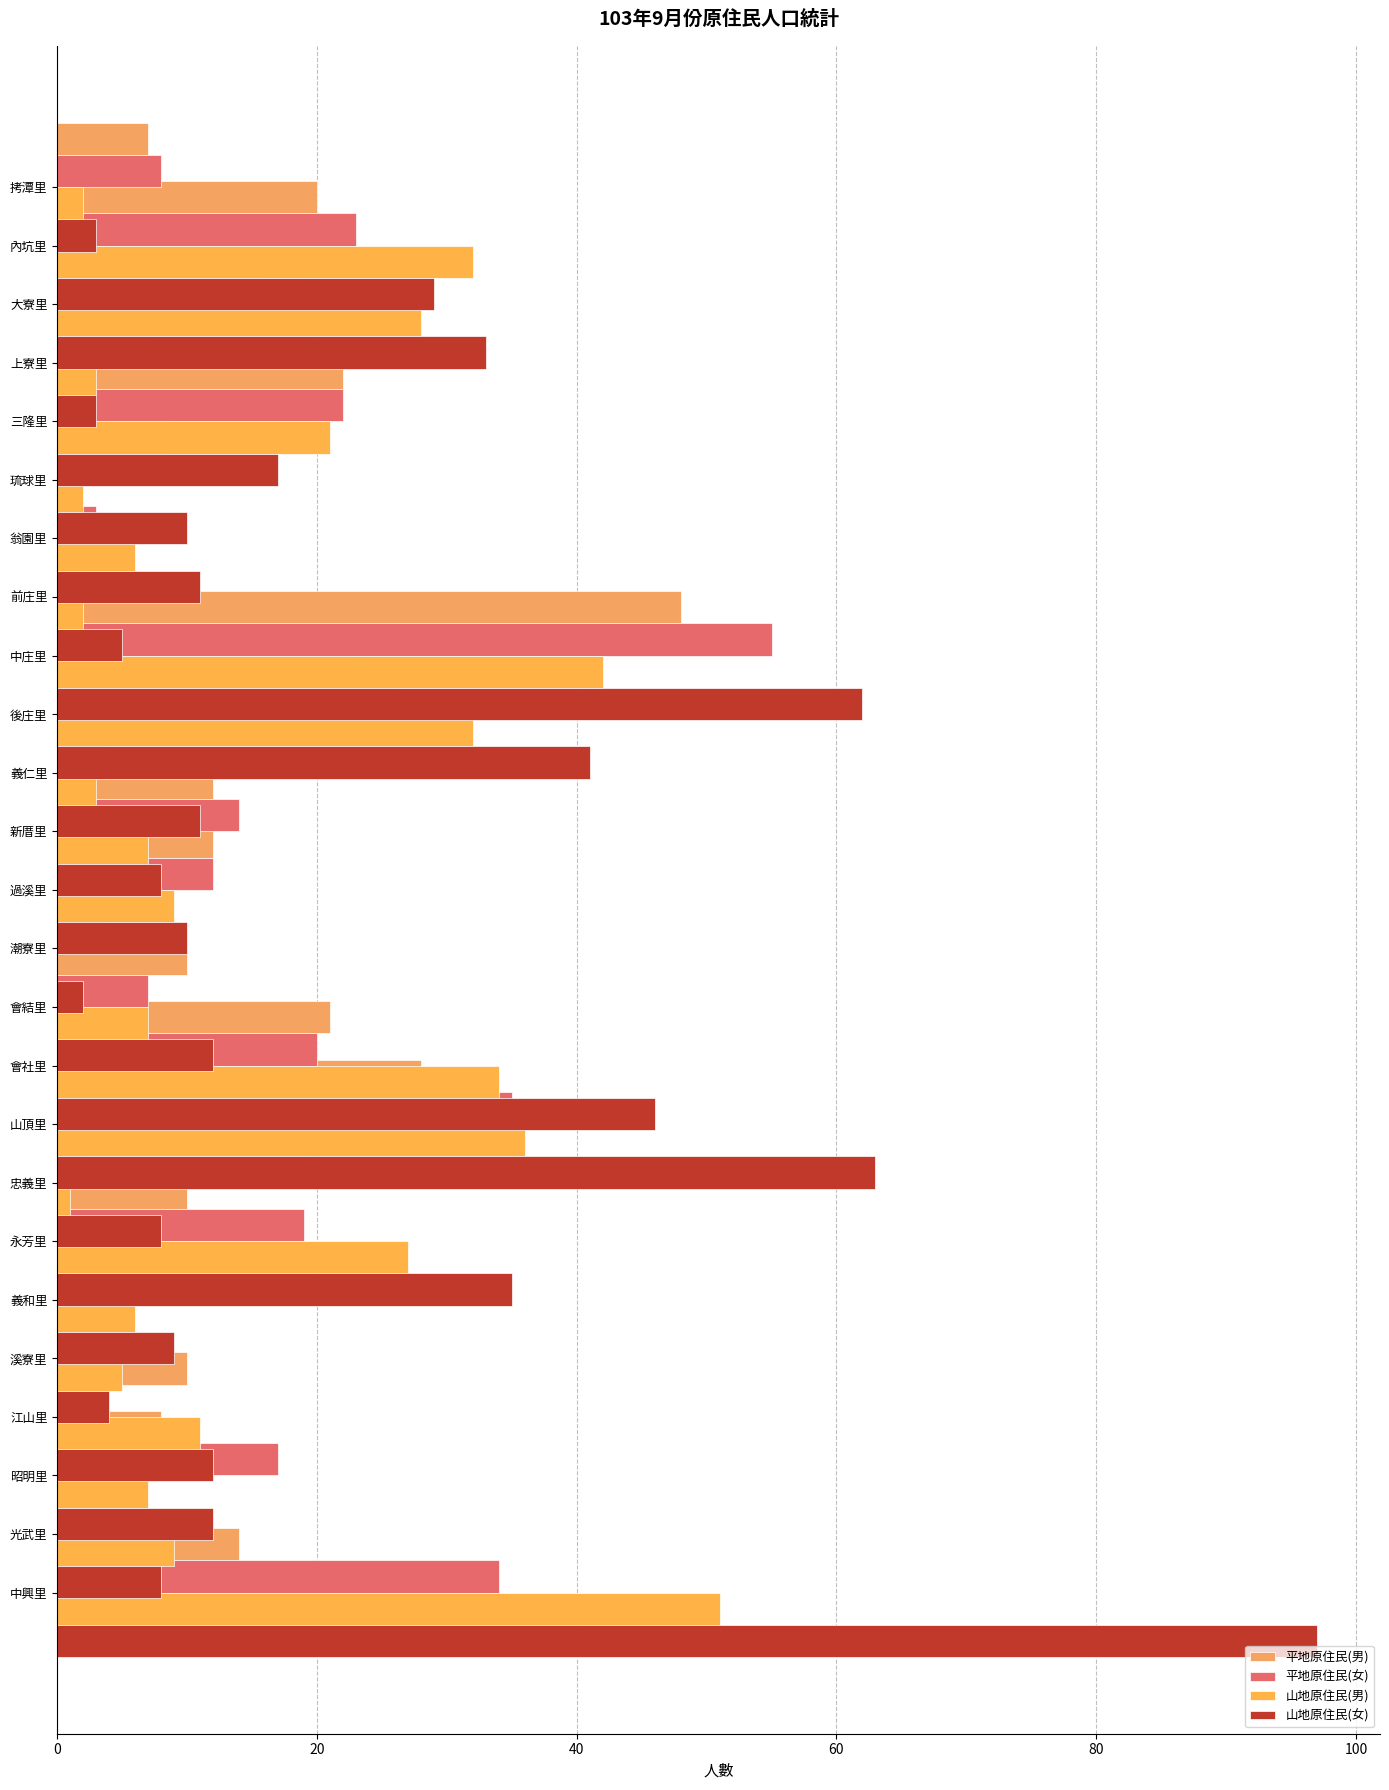

How many bars are there in each group?

4